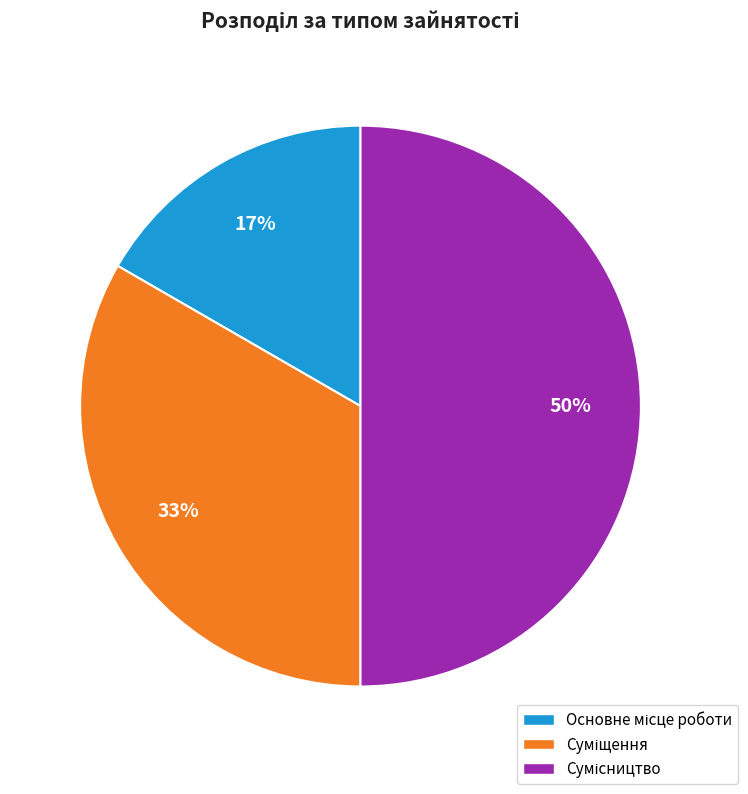

To the nearest percent, what is the difference between the largest and smallest slice percentages?

33%